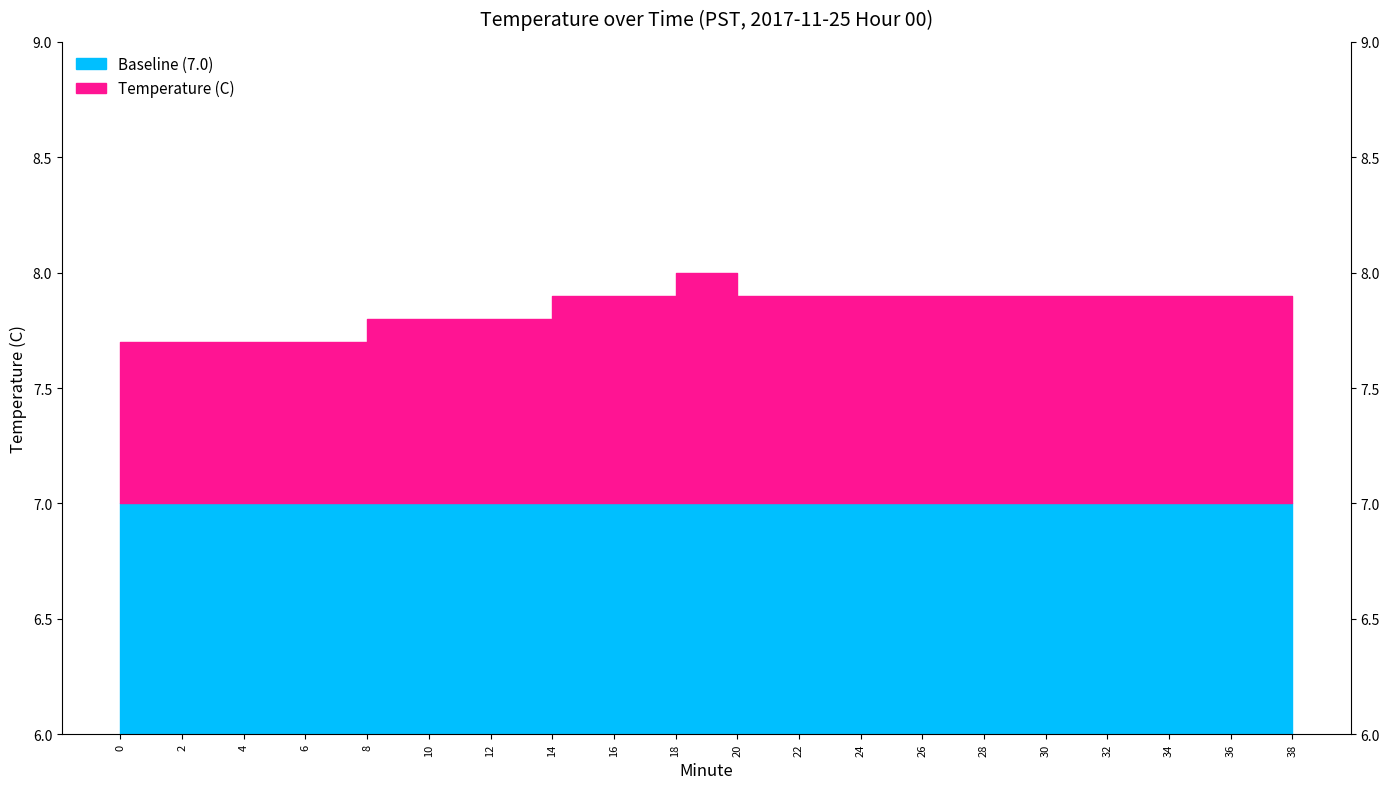

What is the average value of the Baseline (7.0) series?

7.0